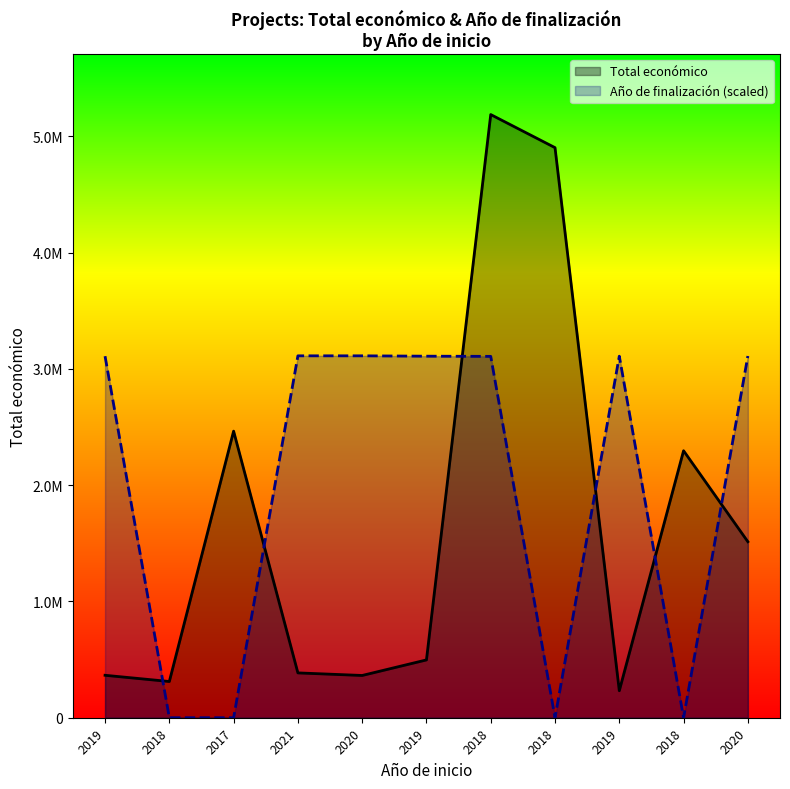

List the series in order of their overall mean, highest first.

Año de finalización (scaled), Total económico